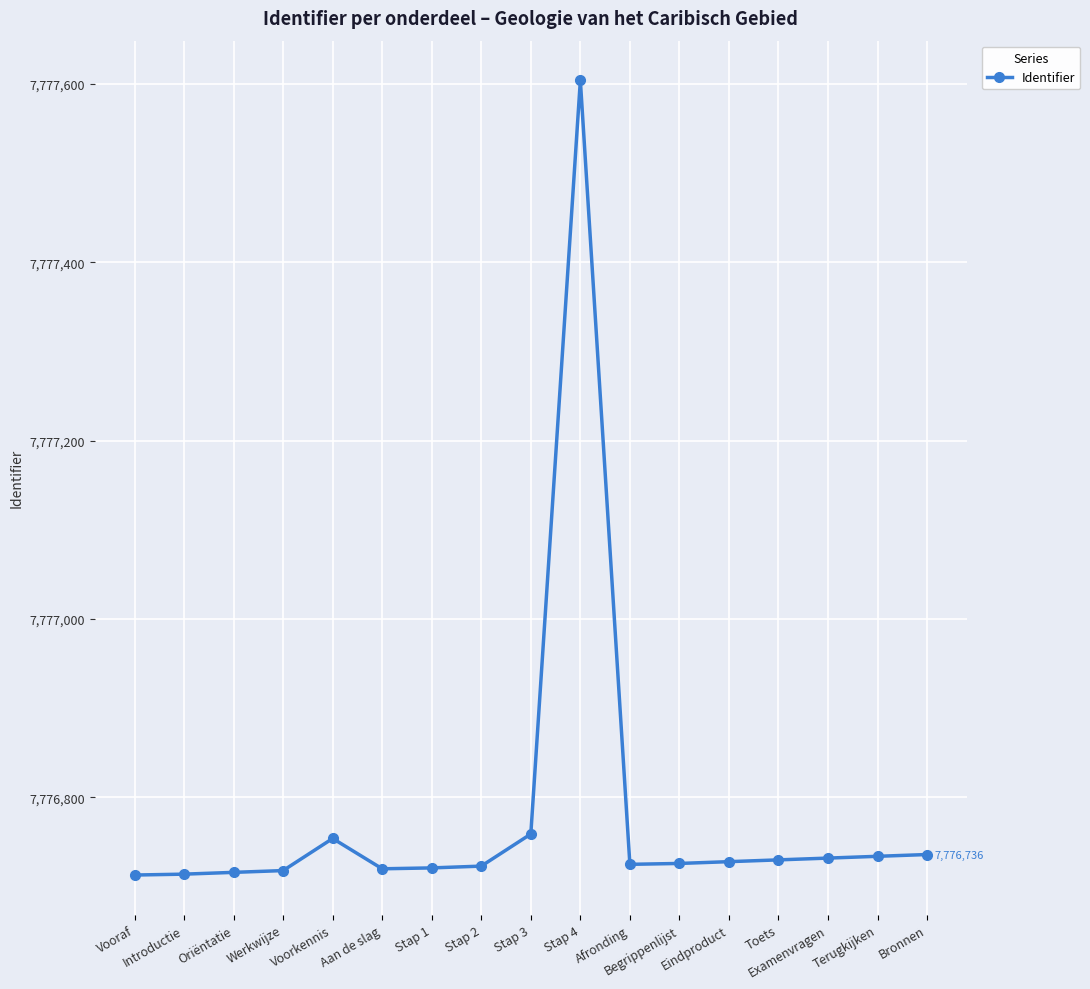

How many data points does each series have?

17